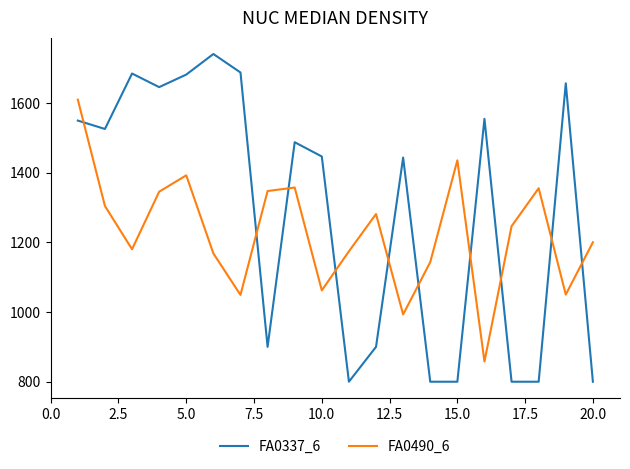

Which series has the largest total across all categories?

FA0337_6